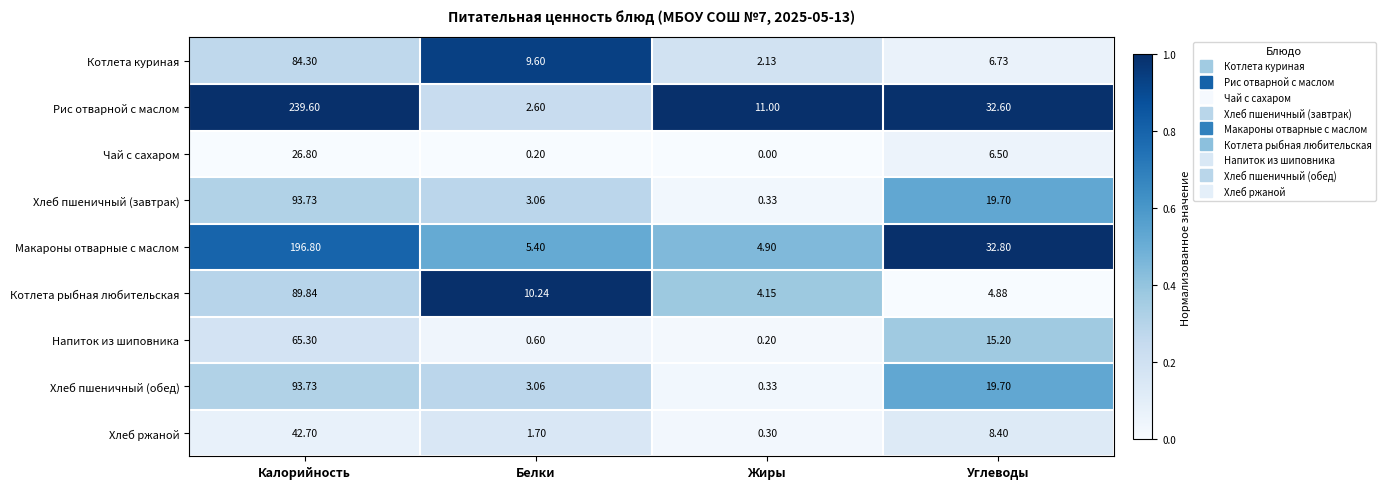

Which series has the widest spread of values?

Рис отварной с маслом